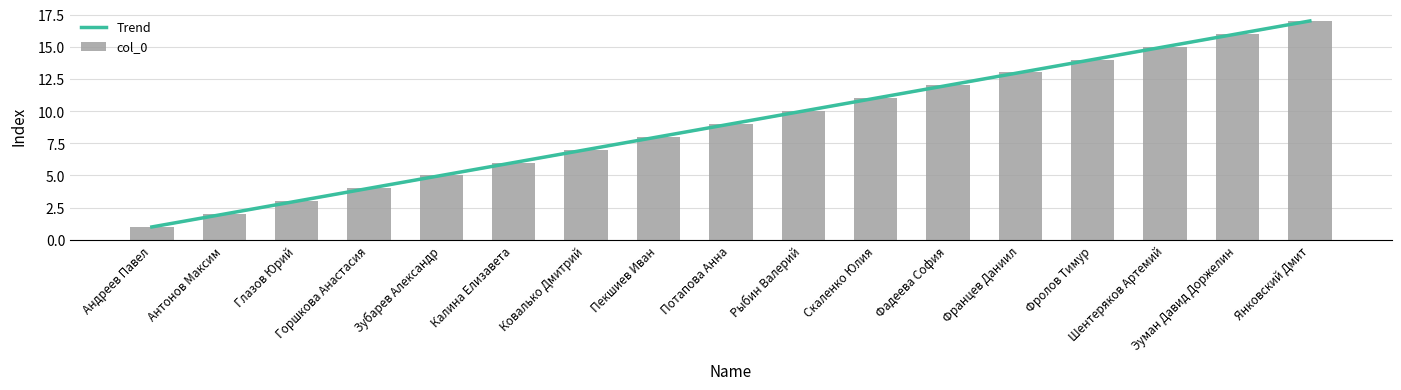

Where does the data first go above 9?

Рыбин Валерий